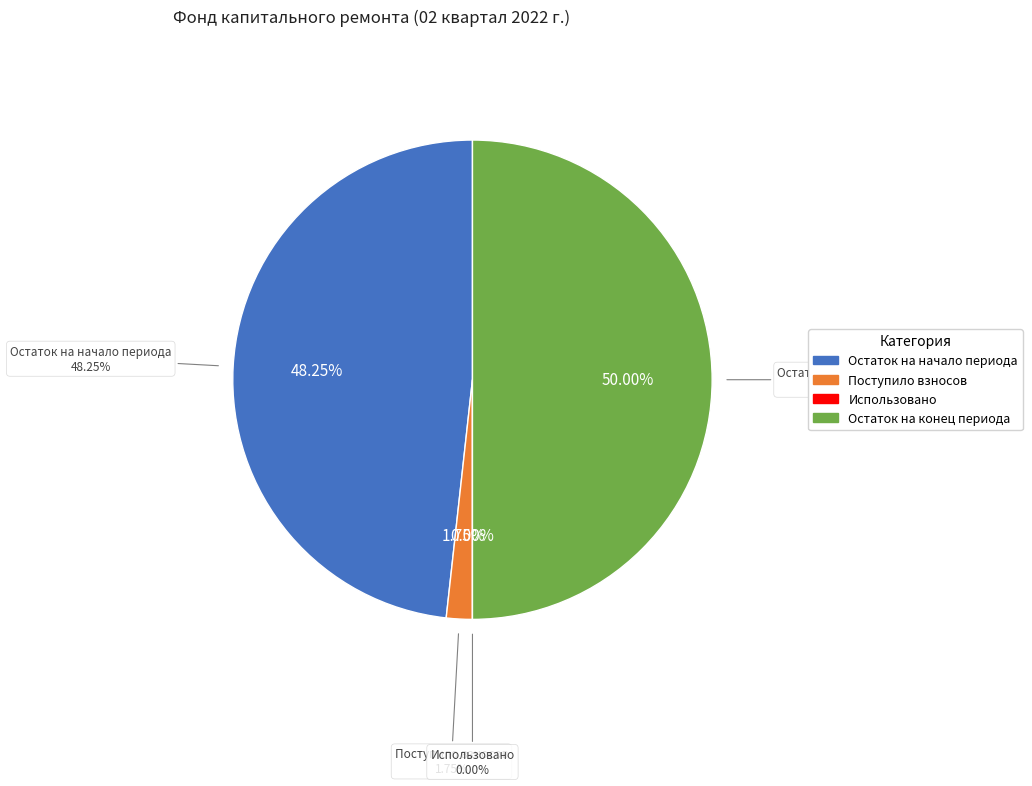

To the nearest percent, what is the difference between the largest and smallest slice percentages?

50%